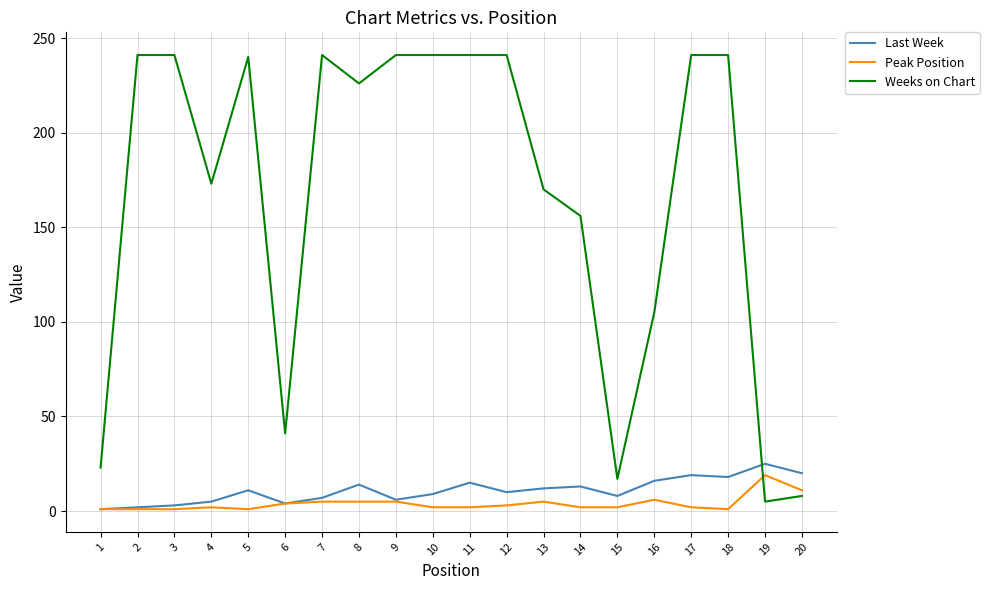

Count the number of data series in this chart.

3